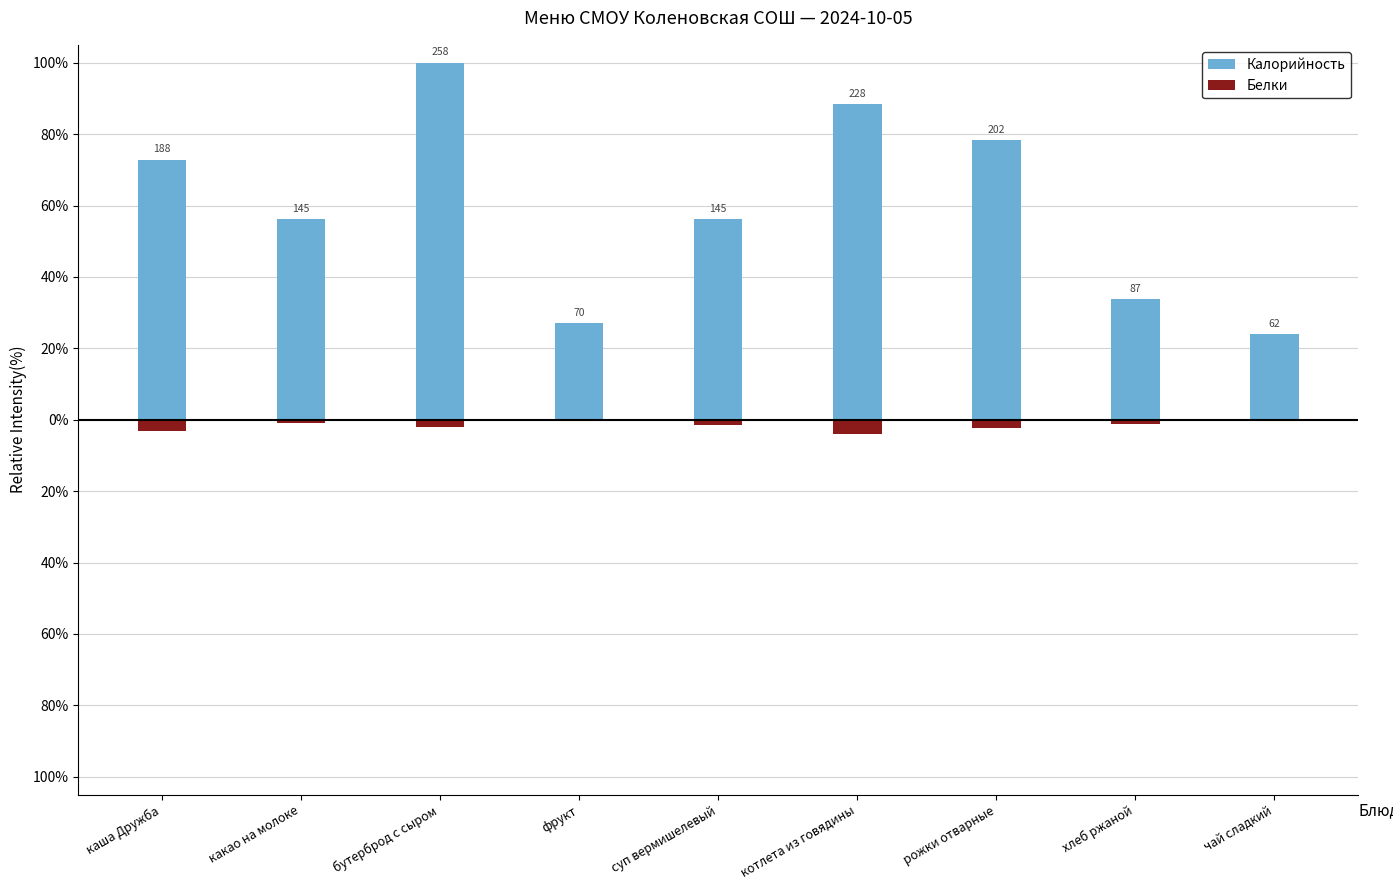

How many negative values does the Белки series have?

8